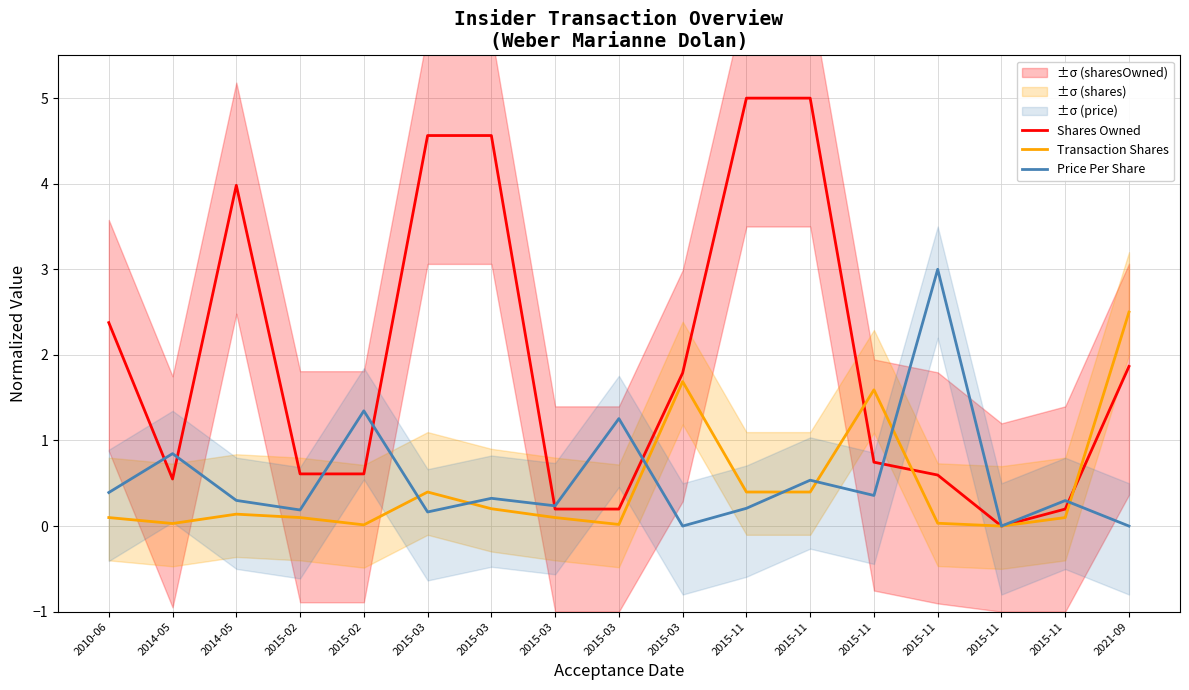

What is the difference between the maximum and minimum values in the Price Per Share series?

3.0